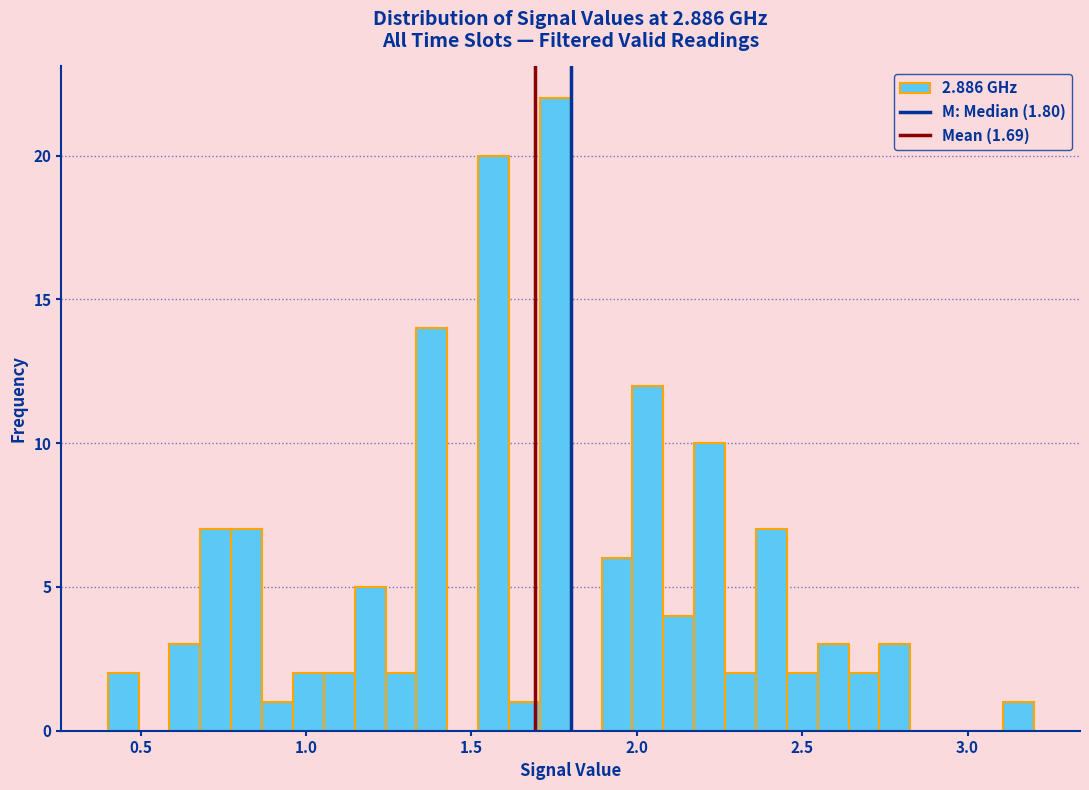

Around what value on the x-axis is the tallest bar? Give the approximate position of its centre, as read against the axis.

1.75